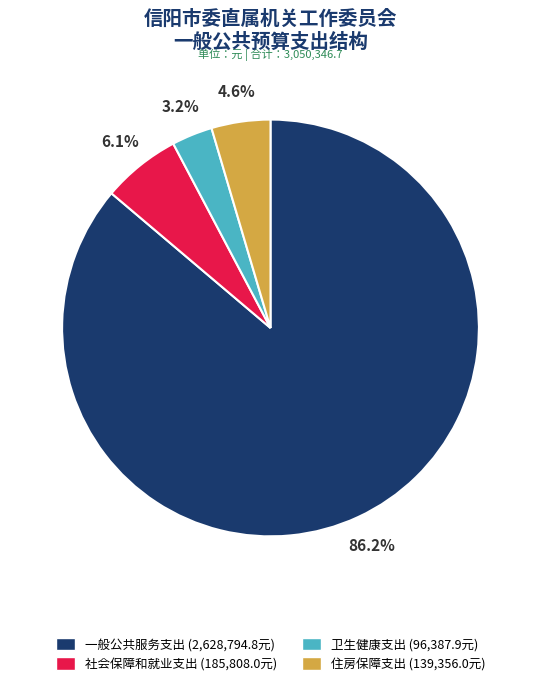

Approximately how many times larger is the value at 社会保障和就业支出 (185,808.0元) compared to 卫生健康支出 (96,387.9元)?

1.9